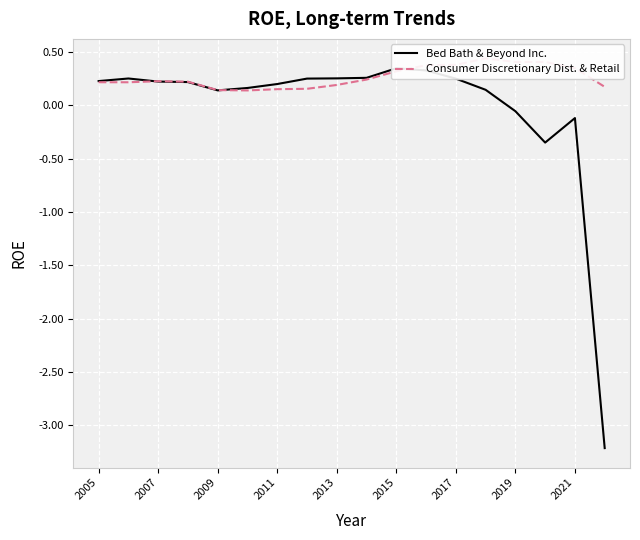

What is the difference between the highest and lowest values at 2019?

0.5